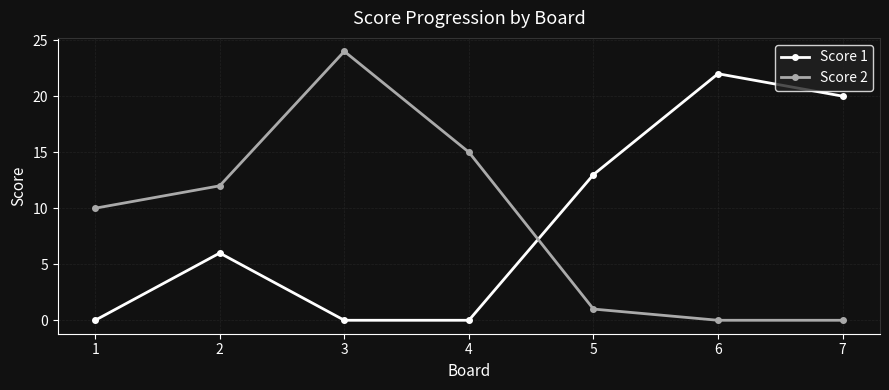

Is the value of Score 2 at 5 greater than the value of Score 1 at 3?

Yes